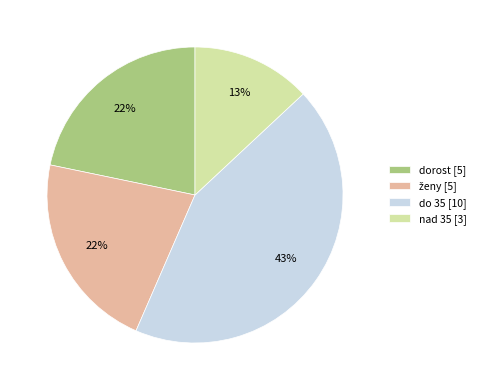

Which has a higher value, do 35 [10] or nad 35 [3]?

do 35 [10]